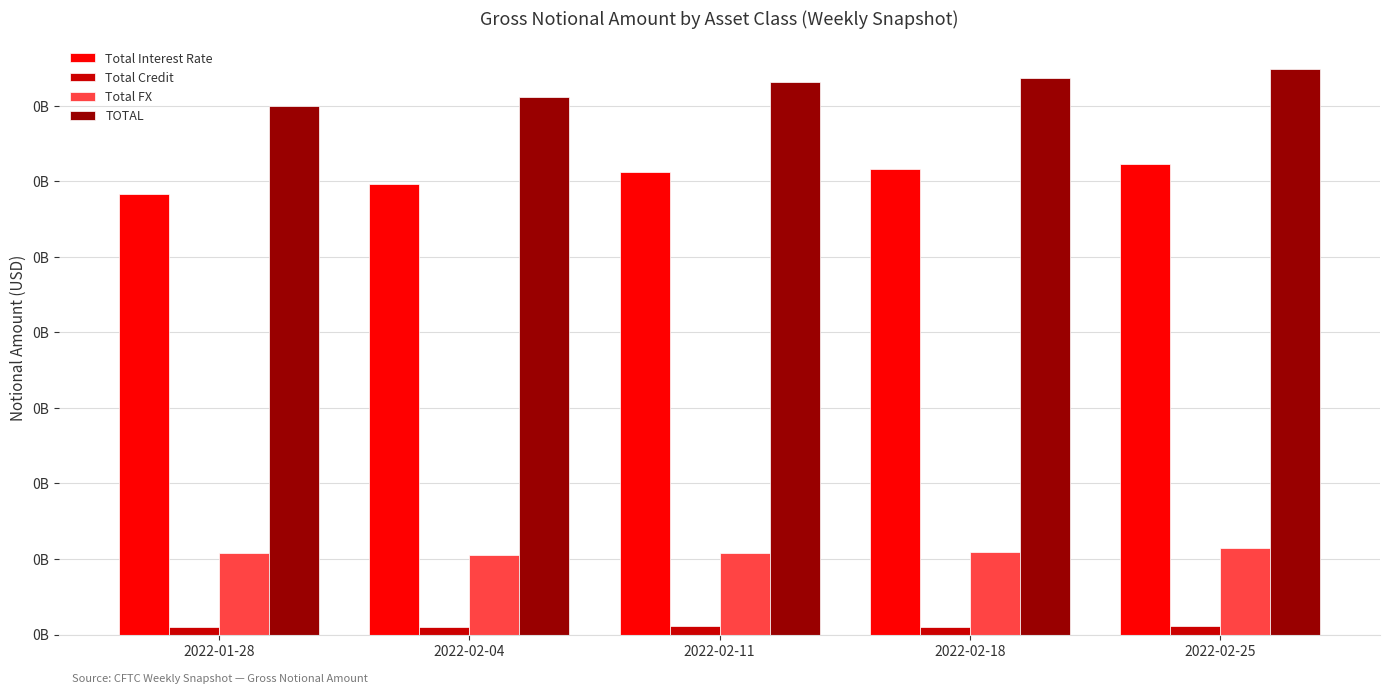

What is the label of the 4th bar from the right?

2022-02-04